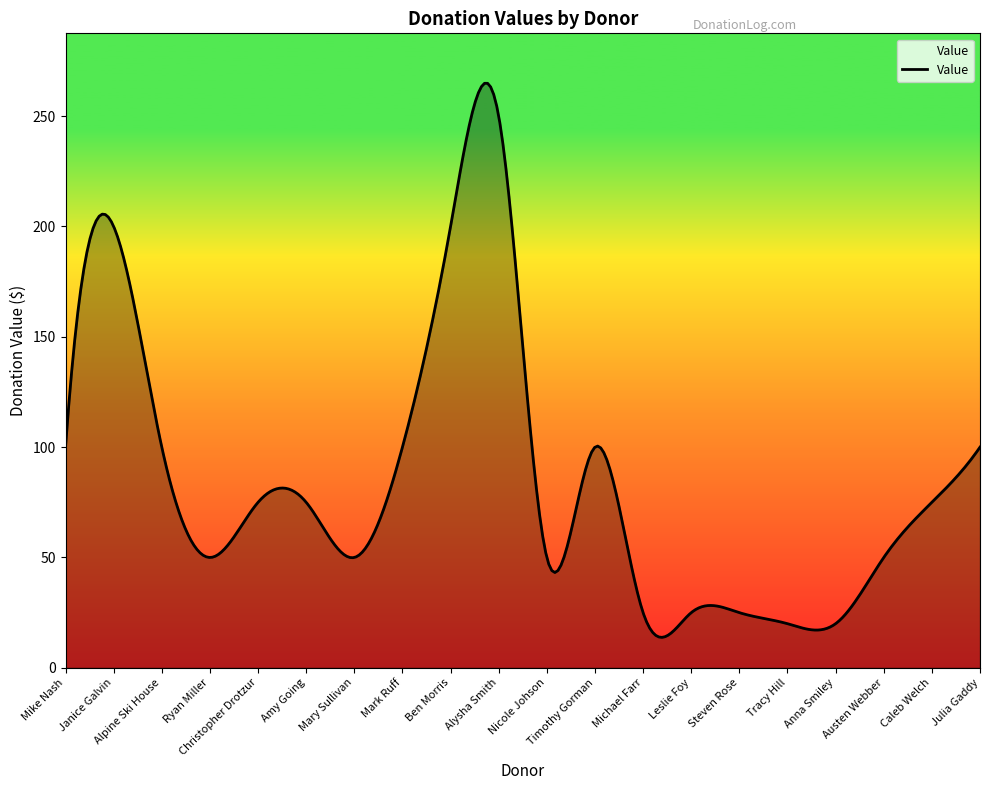

What is the difference between the maximum and minimum values?

251.1